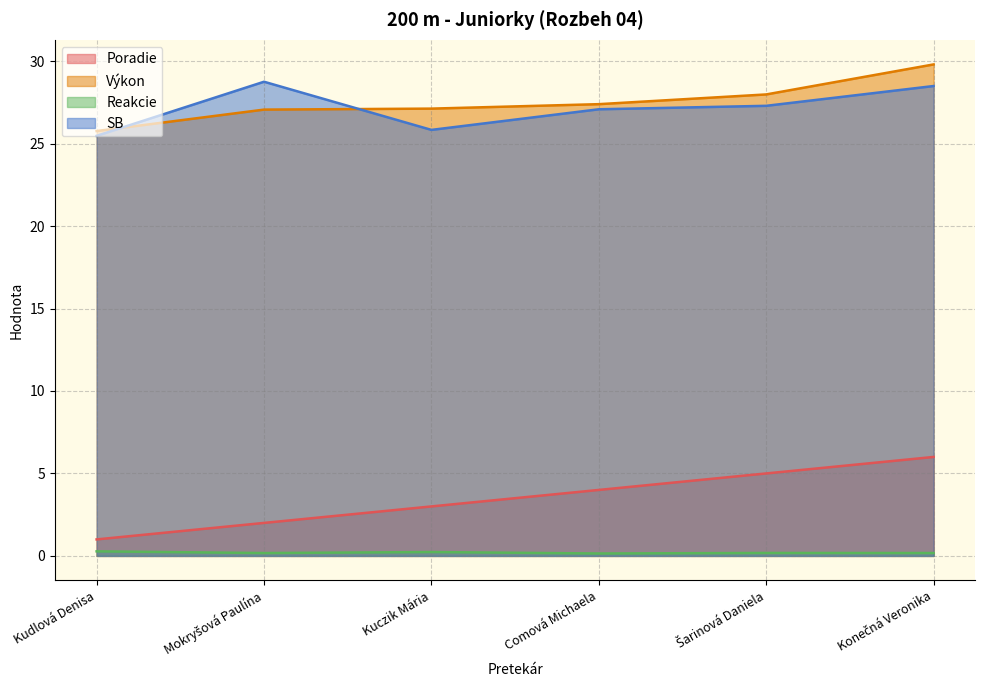

True or false: Reakcie and Poradie intersect in this chart.

False